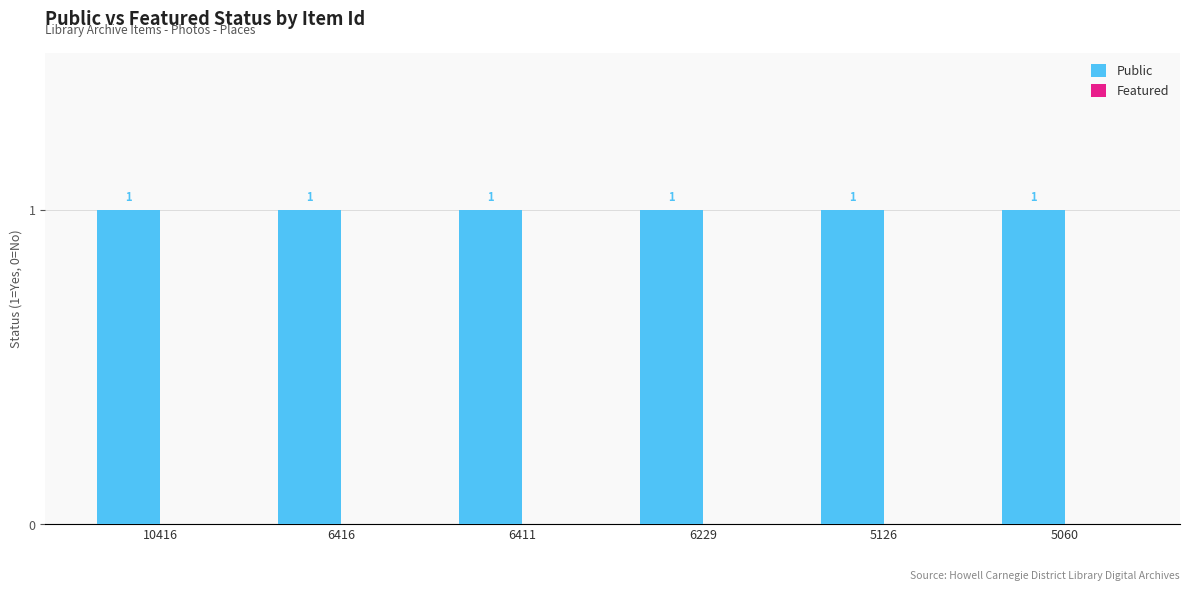

Reading left to right, what are all the values shown in this chart?

Public: 10416=1	6416=1	6411=1	6229=1	5126=1	5060=1
Featured: 10416=0	6416=0	6411=0	6229=0	5126=0	5060=0